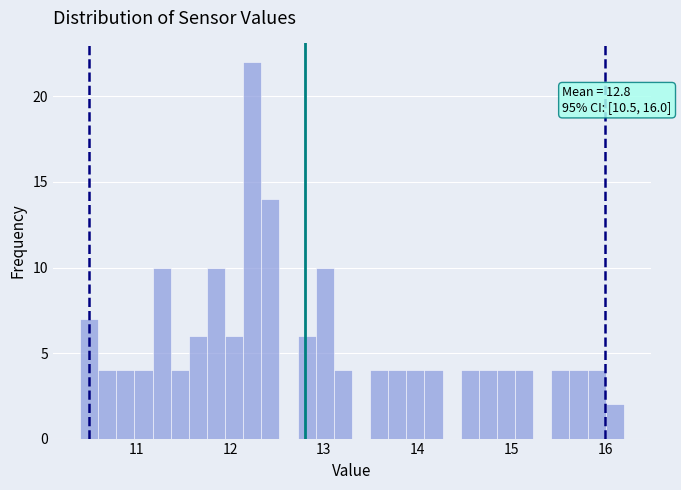

Around what value on the x-axis is the tallest bar? Give the approximate position of its centre, as read against the axis.

12.2